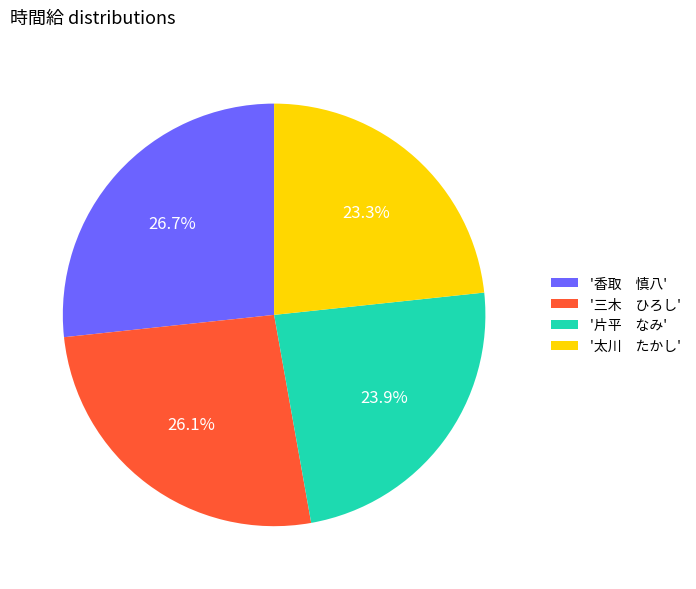

How many segments does this pie chart have?

4